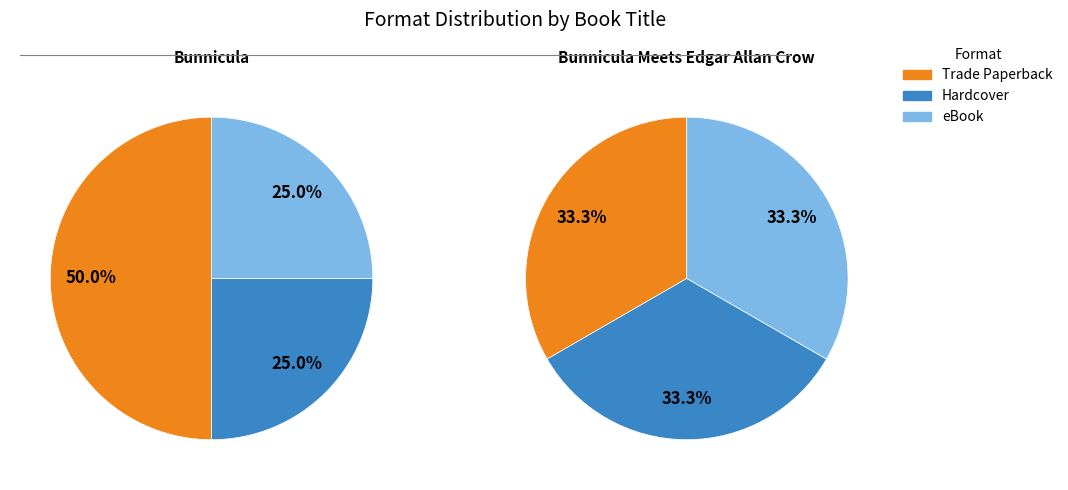

The eBook slice represents 25% of the pie. True or false?

True